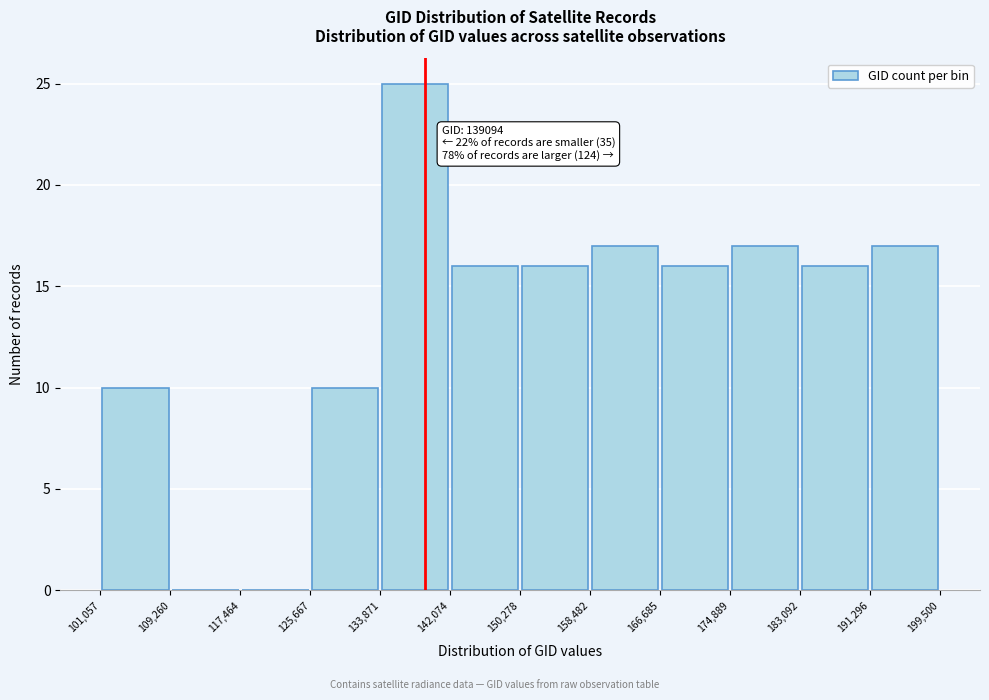

Which range on the x-axis has the tallest bar?

133,871 to 142,074